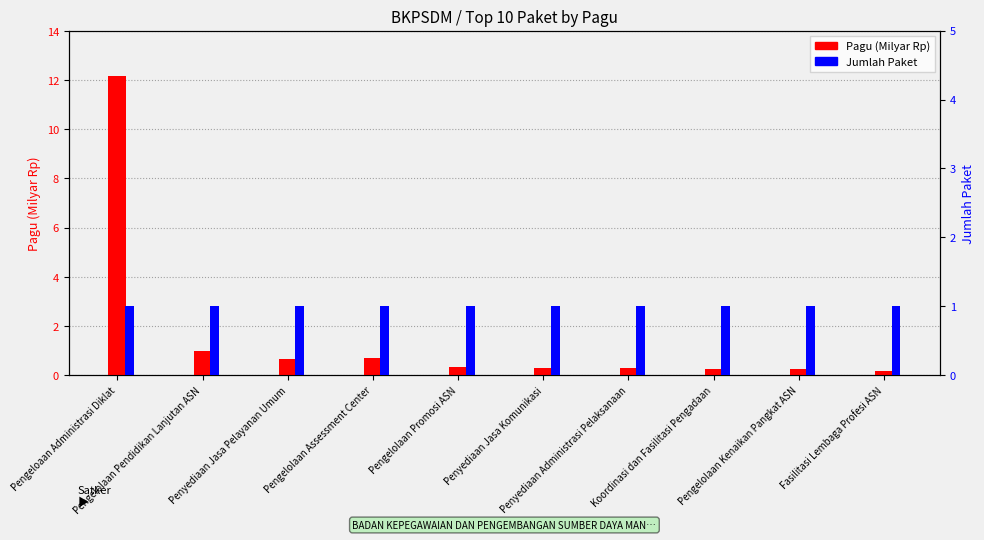

Rank the series by their maximum value, from highest to lowest.

Pagu (Milyar Rp), Jumlah Paket